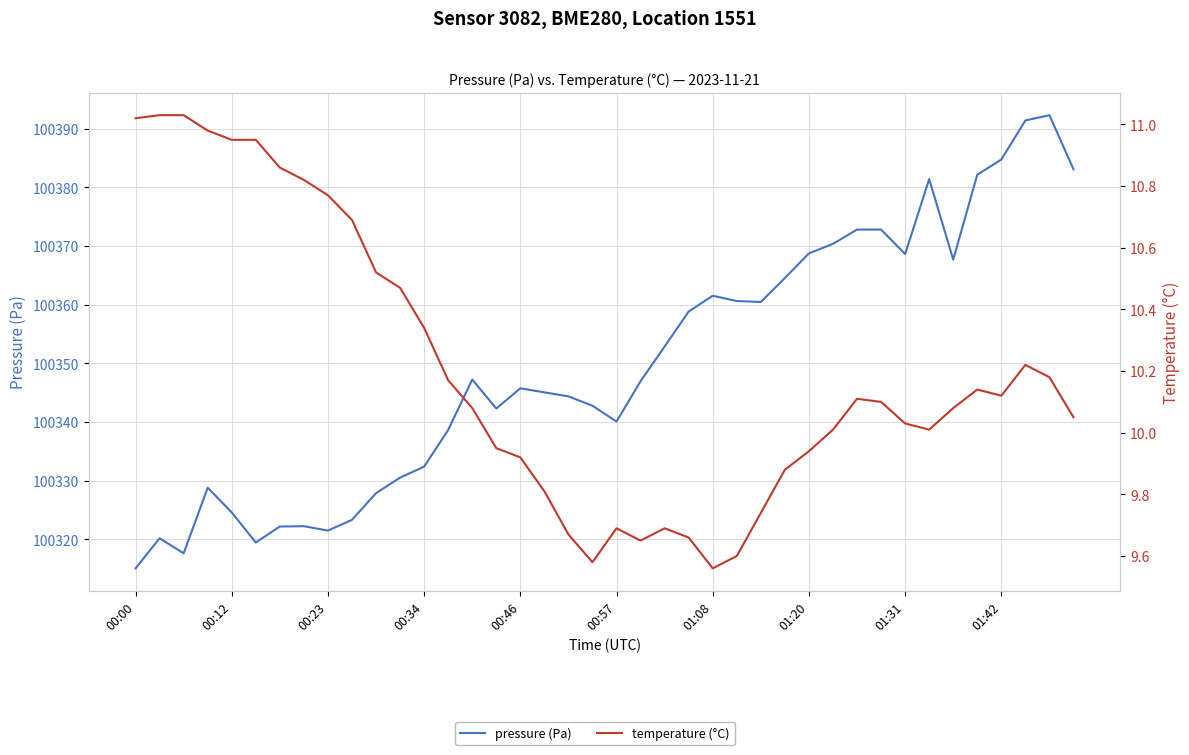

Is it true that temperature (°C) equals 9.7 at 22?

True